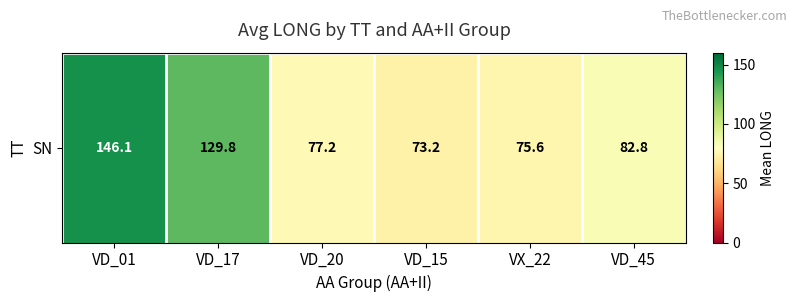

What is the maximum value shown in the chart?

146.1